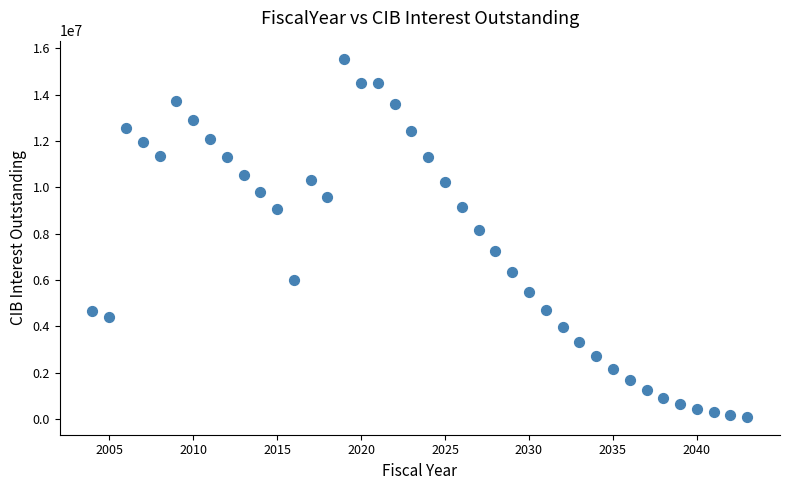

What is the range of Y values (max minus min)?

15473337.8